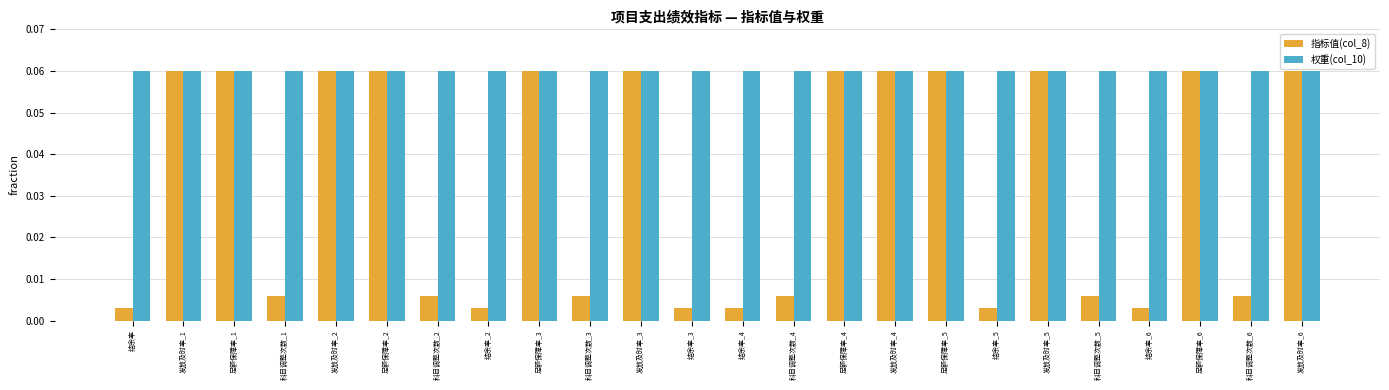

The value of 权重(col_10) at 足额保障率_6 is 0.0. True or false?

False